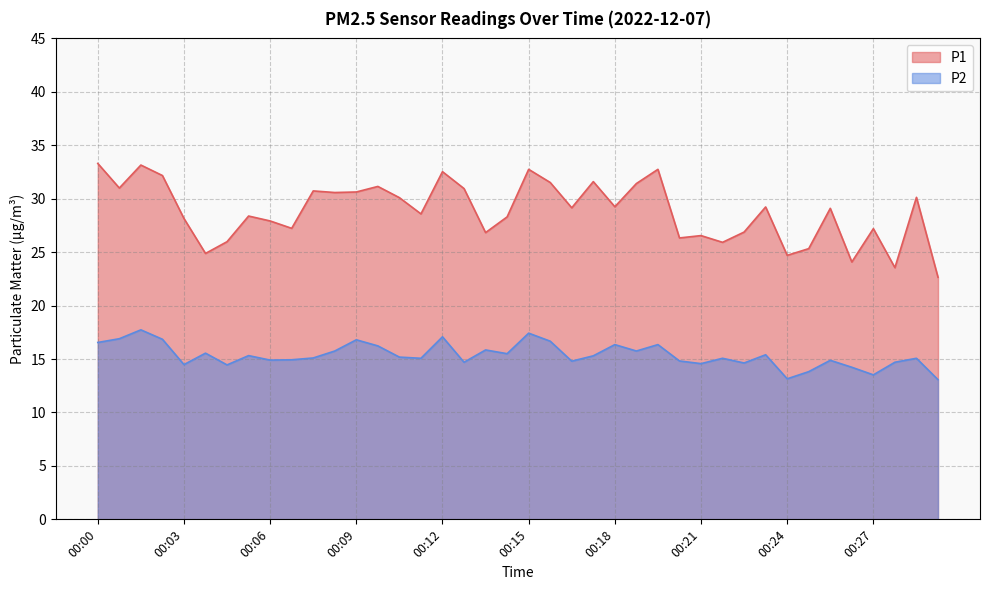

List the series in order of their peak value, highest first.

P1, P2